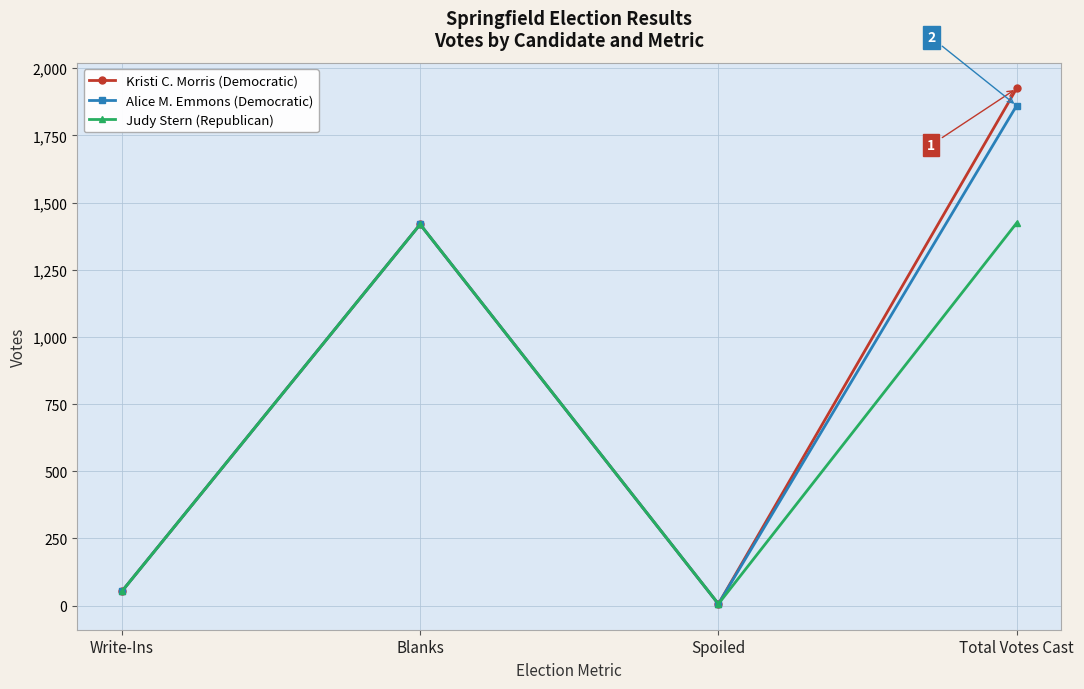

Is the value of Alice M. Emmons (Democratic) at Write-Ins greater than the value of Kristi C. Morris (Democratic) at Blanks?

No